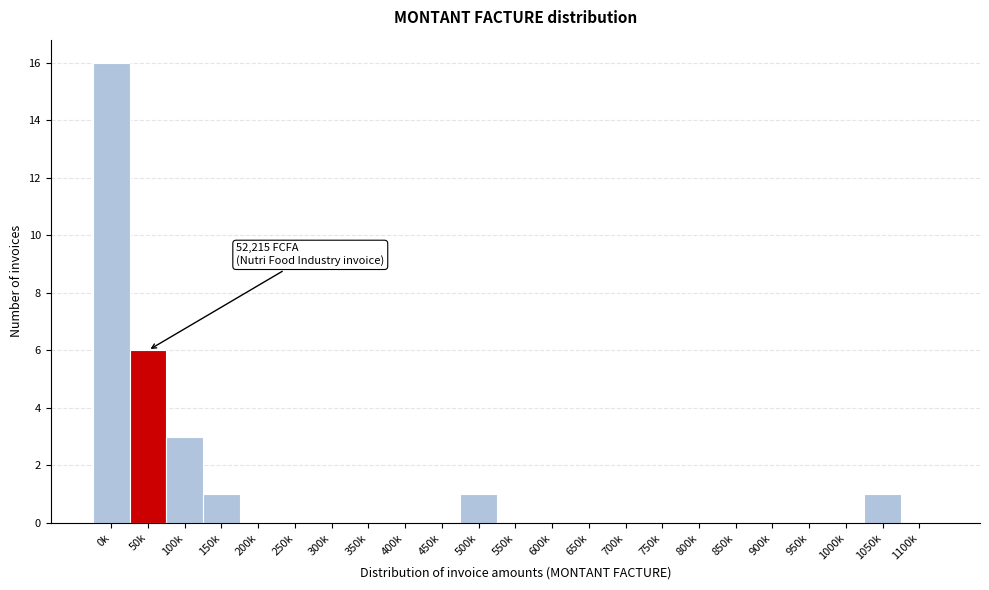

Reading left to right, transcribe all the data shown in this chart.

0k=16	50k=6	100k=3	150k=1	200k=0	250k=0	300k=0	350k=0	400k=0	450k=0	500k=1	550k=0	600k=0	650k=0	700k=0	750k=0	800k=0	850k=0	900k=0	950k=0	1000k=0	1050k=1	1100k=0